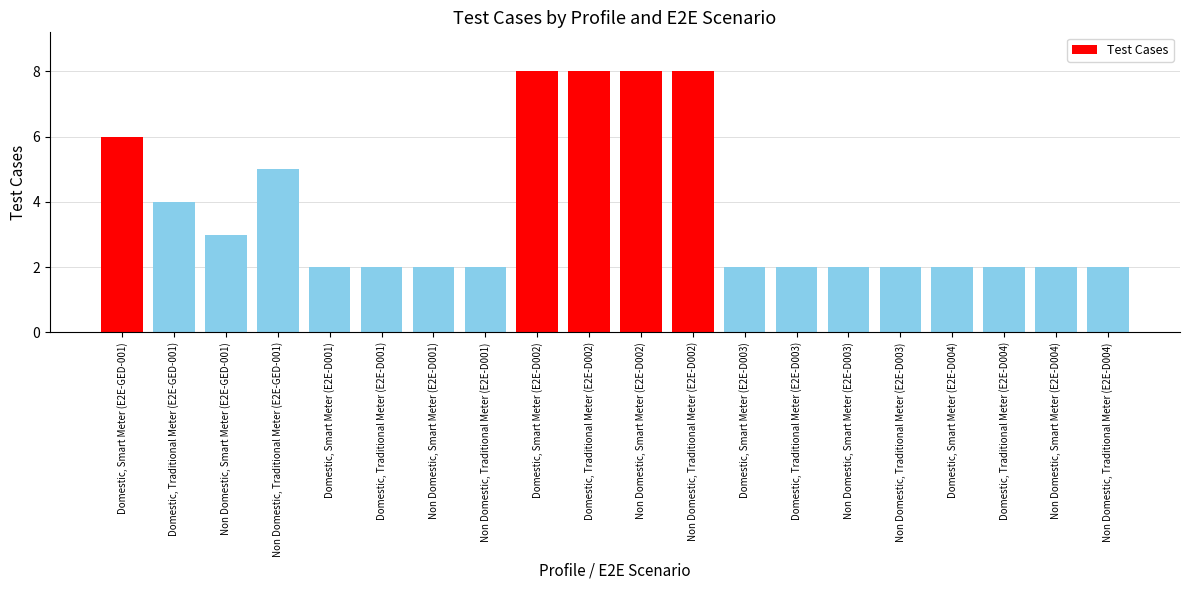

The value at Non Domestic, Traditional Meter (E2E-D001) is 3. True or false?

False